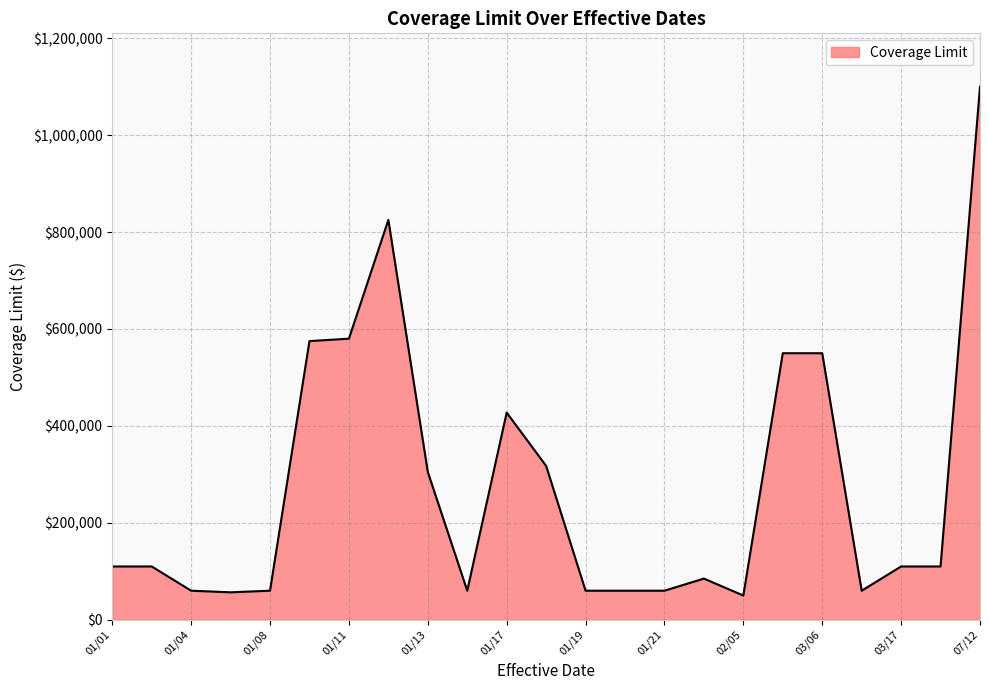

What is the maximum value shown in the chart?

1100000.0